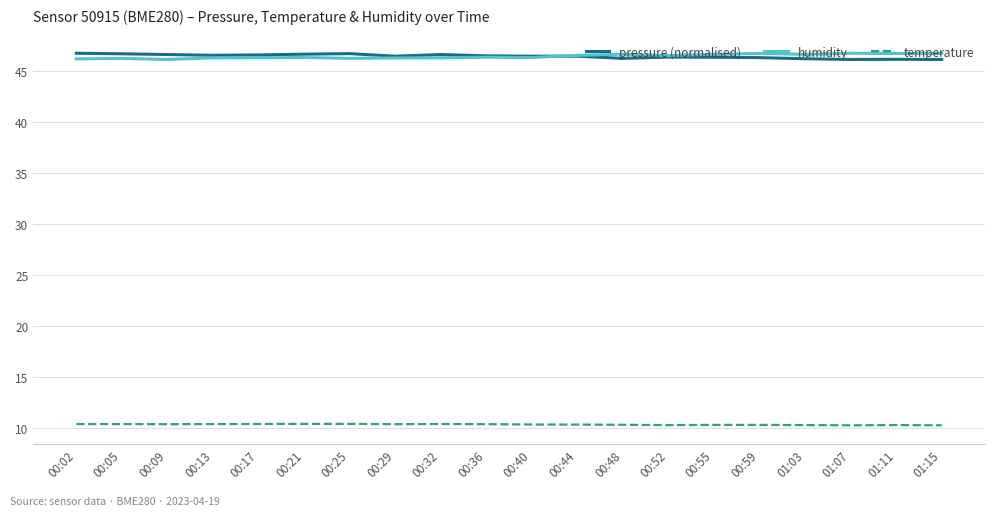

What is the total value across all series at 00:55?

103.2